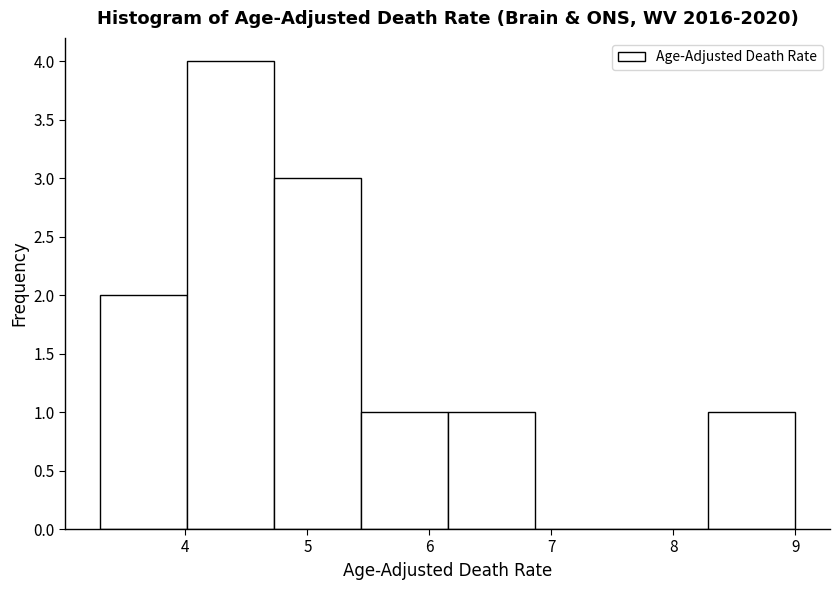

Reading left to right, transcribe this chart: for each bar, give the range it covers on the x-axis and its height. Neither the bar edges nor the heights are printed on the chart, so give them approximately, as read against the axes.

3.3 to 4.0: 2
4.0 to 4.7: 4
4.7 to 5.4: 3
5.4 to 6.2: 1
6.2 to 6.9: 1
6.9 to 7.6: 0
7.6 to 8.3: 0
8.3 to 9.0: 1